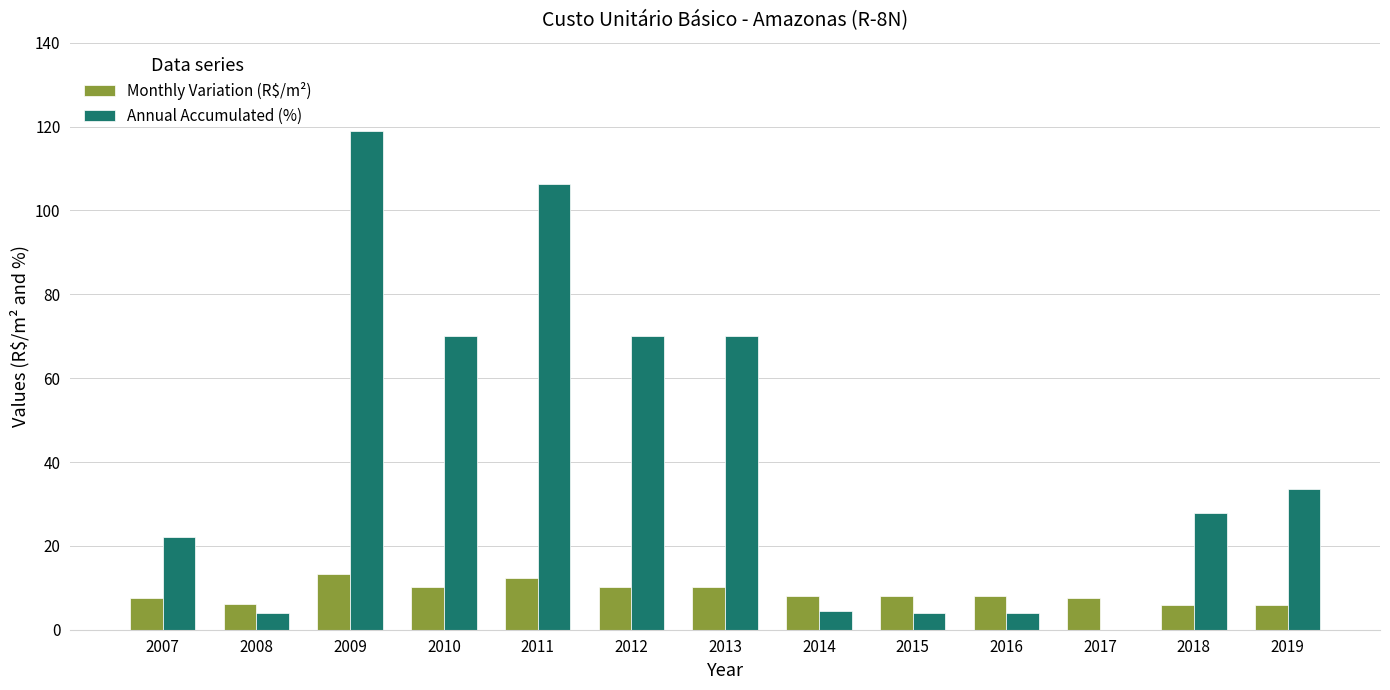

What value does the Annual Accumulated (%) series have at 2008?

4.0